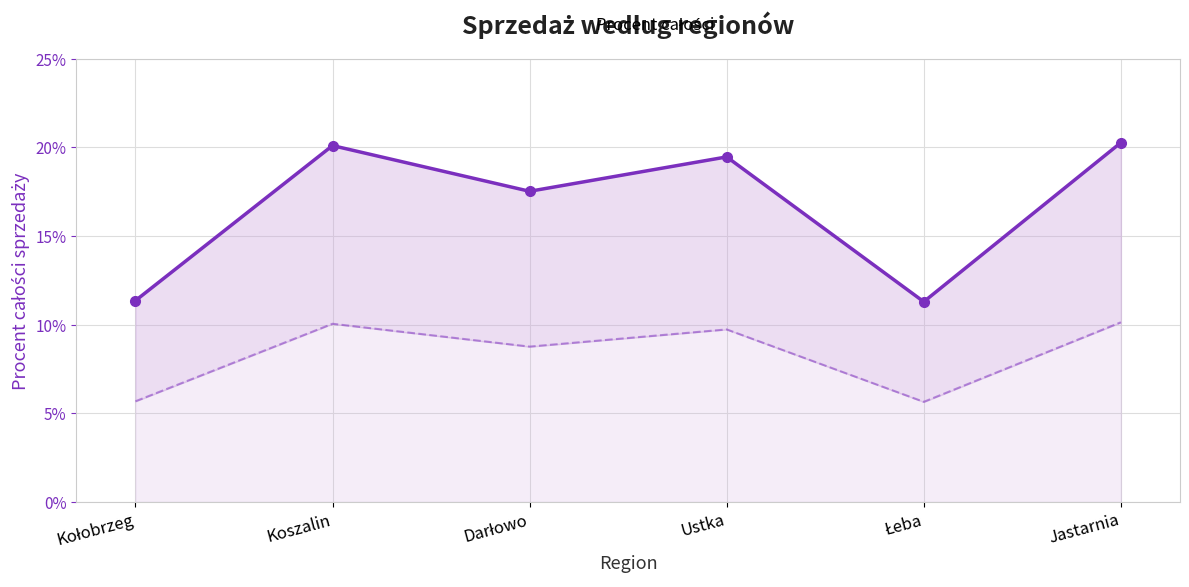

Is it true that the value at Koszalin is 0.2?

True